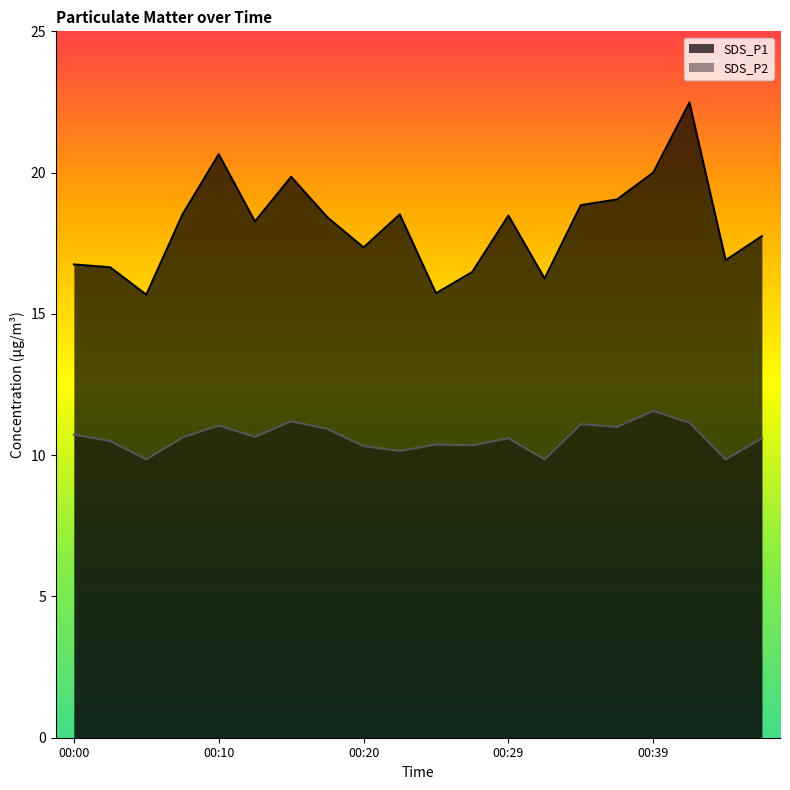

The value of SDS_P1 at 00:25 is 27.2. True or false?

False